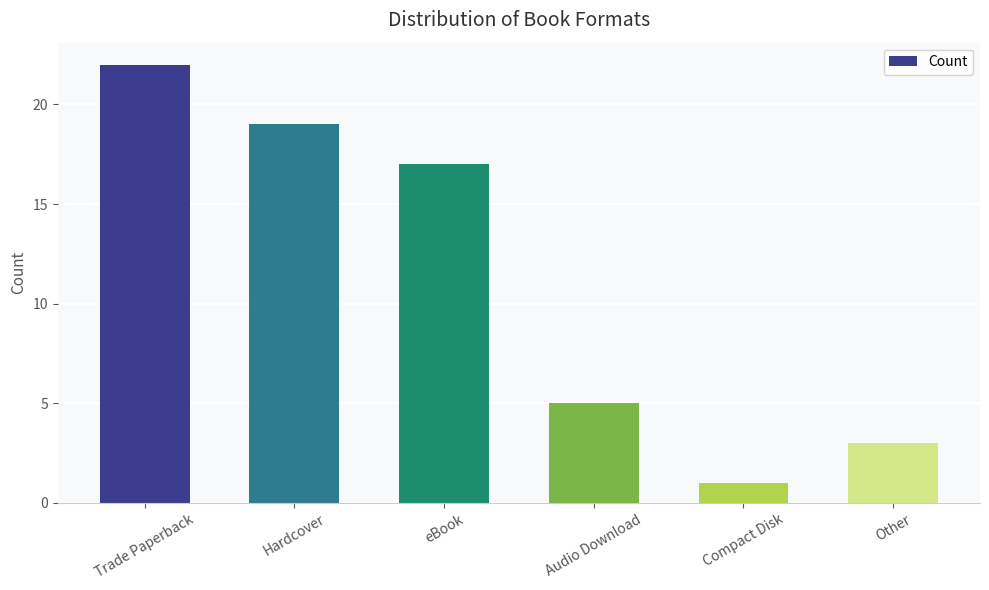

What is the sum of the values at Hardcover and Trade Paperback?

41